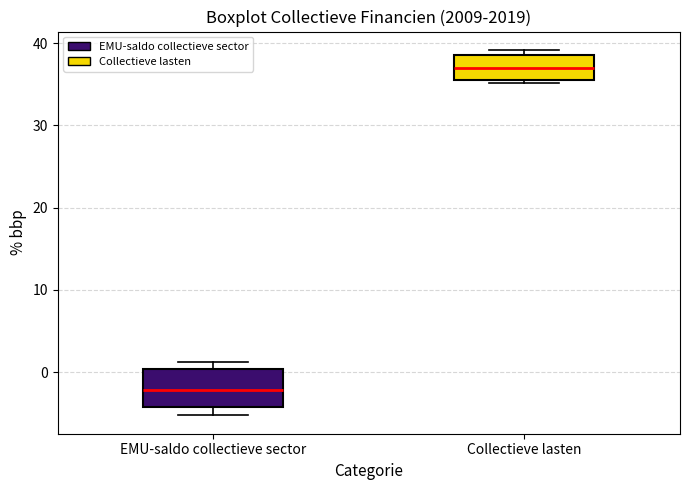

Where does the median line of the box for EMU-saldo collectieve sector sit on the y-axis? The values are not printed on the chart, so give them approximately, as read against the axis.

-2